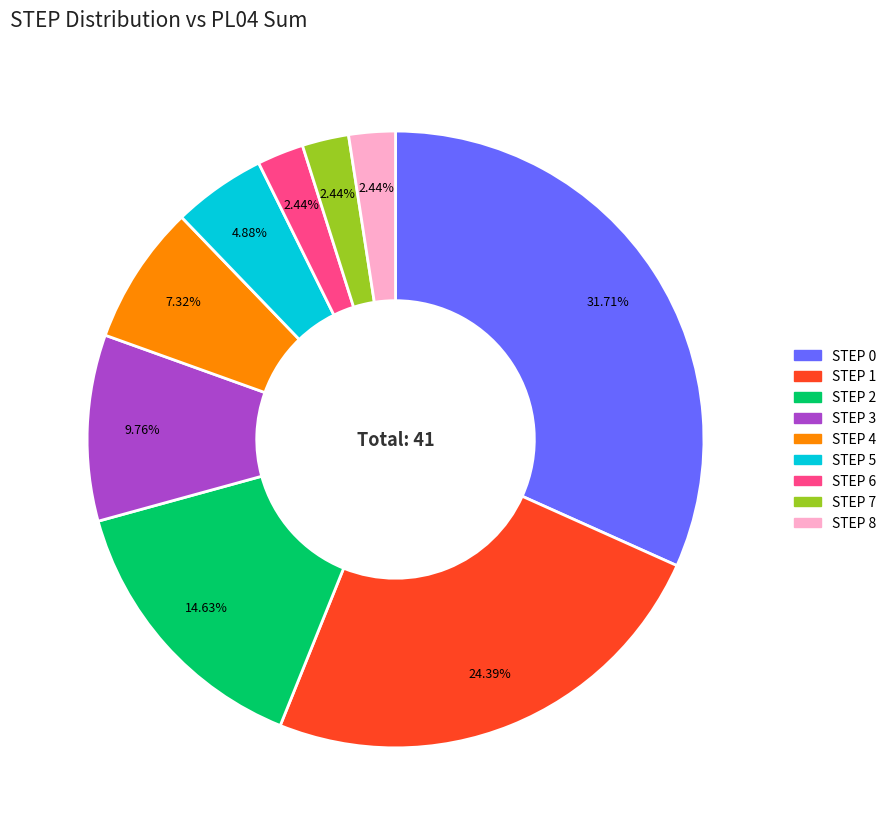

What percentage is the STEP 4 slice, to the nearest percent?

7%